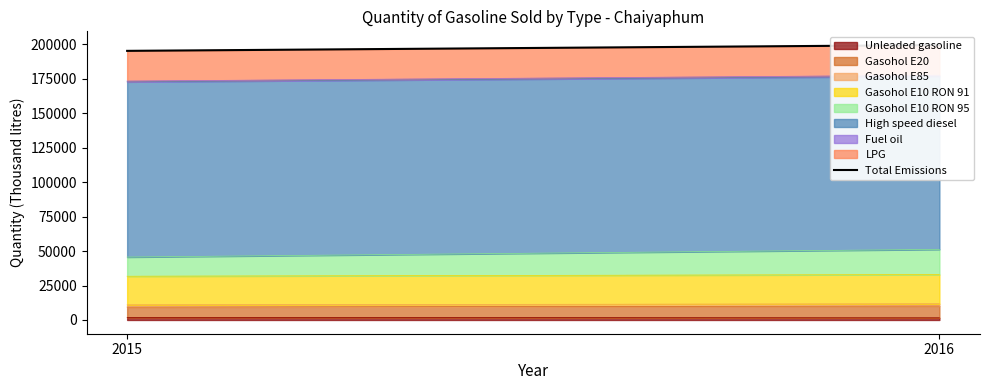

What is the difference between the maximum and minimum values?

4192.5